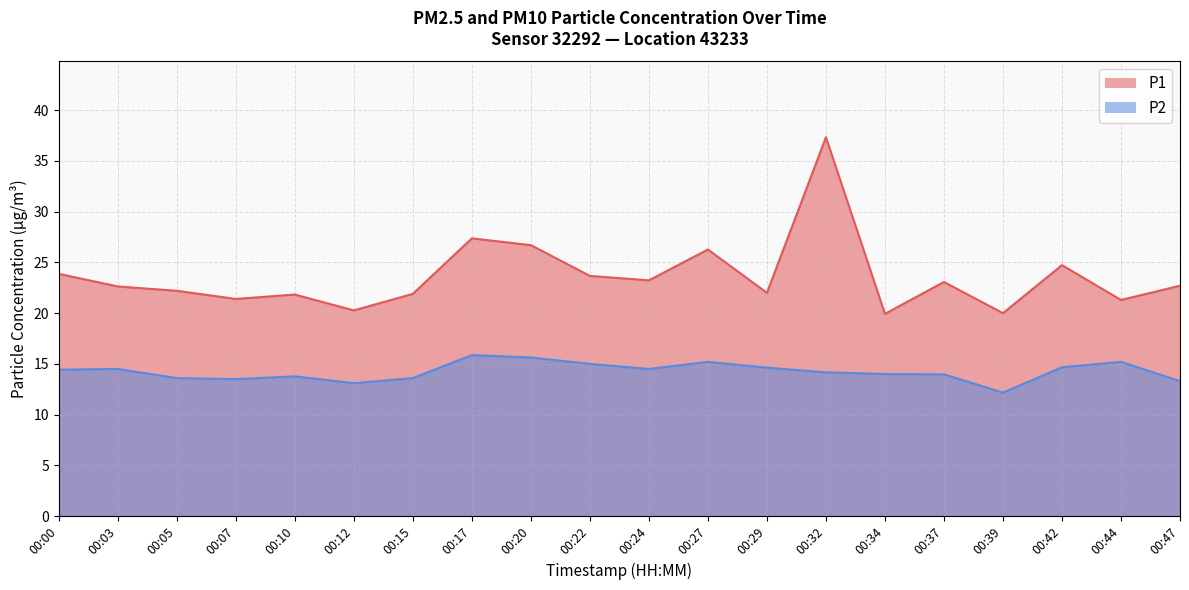

True or false: P2 has more than 2 interior local peaks.

True